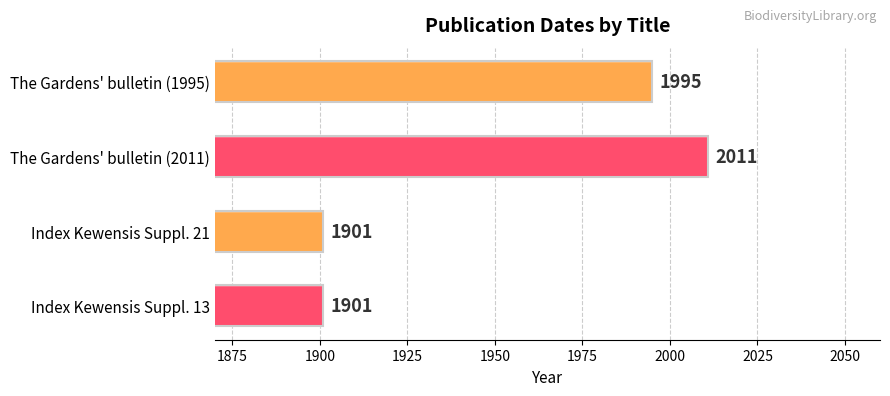

How many bars are there in total?

4